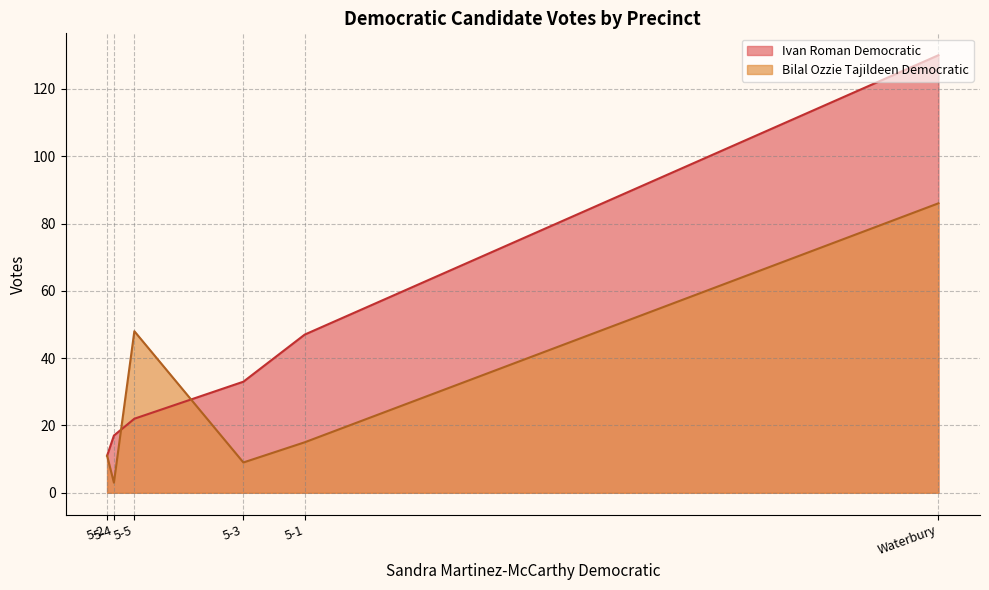

Which series has the largest total across all categories?

Ivan Roman Democratic